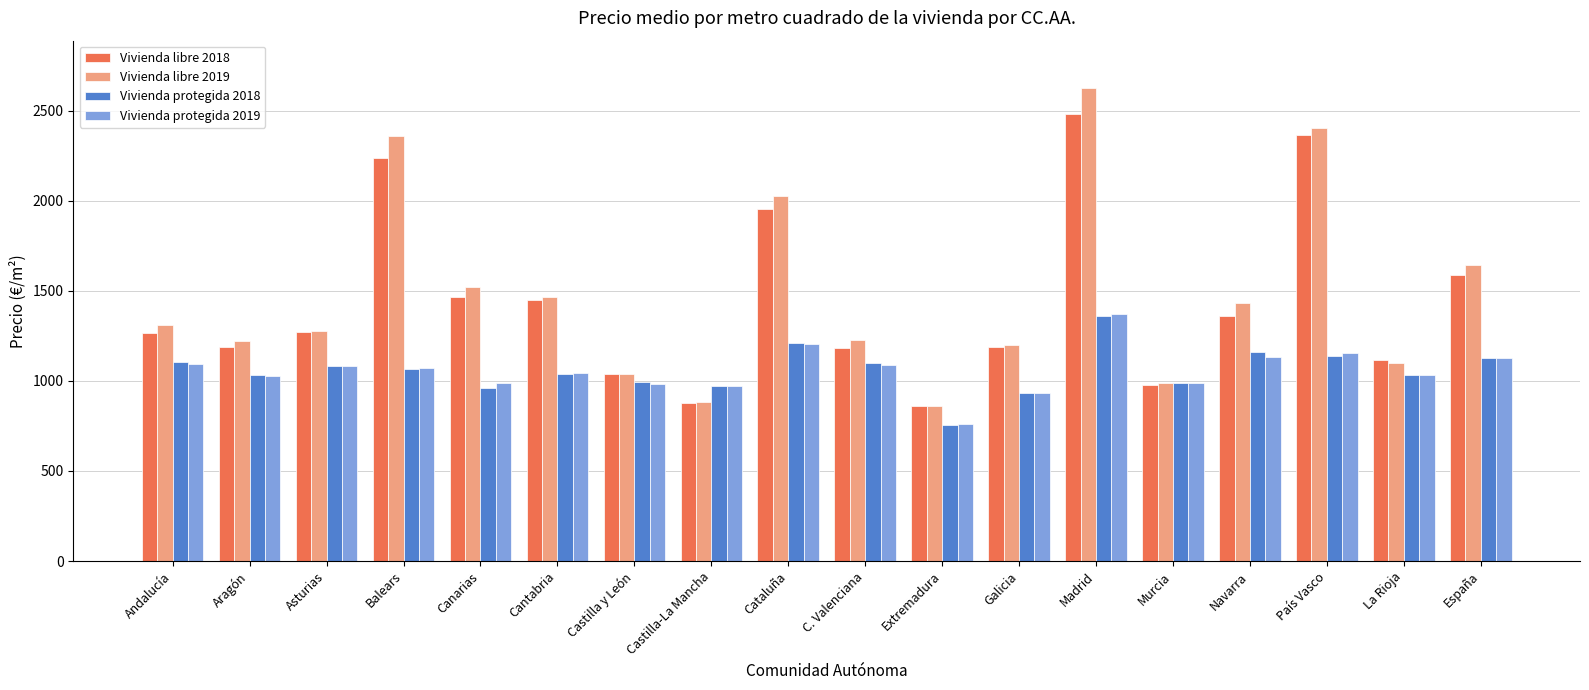

What is the label of the 5th bar from the right?

Murcia